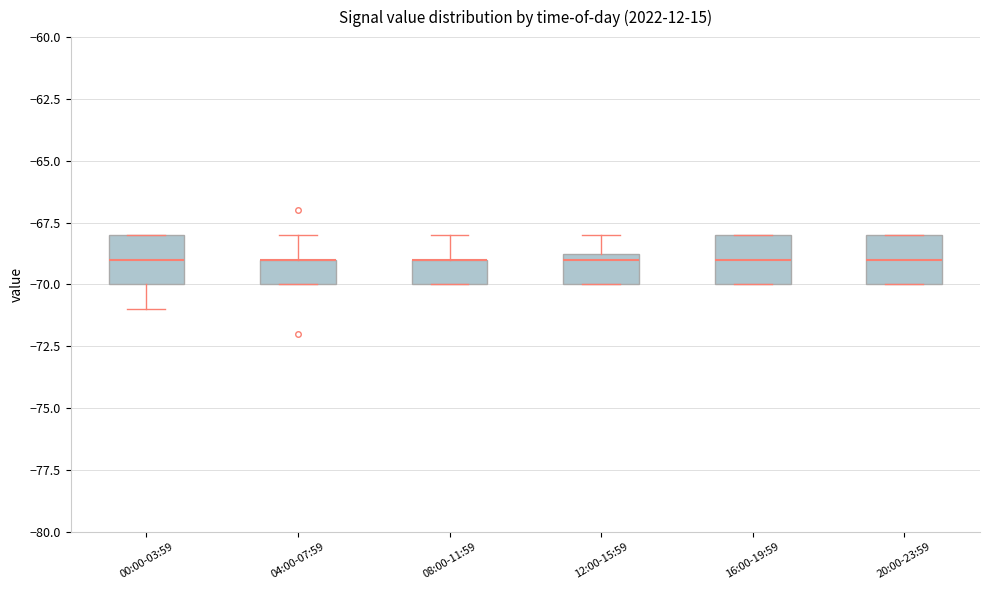

Reading left to right, transcribe this box plot: for each box, give where its median line is, the range the box spans, and where its two whiskers end, as read against the y-axis. The values are not printed on the chart, so give them approximately, as read against the axis.

00:00-03:59: median -69.0, box -70.0 to -68.0, whiskers -71.0 to -68.0
04:00-07:59: median -69.0 (drawn on the box's upper edge), box -70.0 to -69.0, whiskers -70.0 to -68.0
08:00-11:59: median -69.0 (drawn on the box's upper edge), box -70.0 to -69.0, whiskers -70.0 to -68.0
12:00-15:59: median -69.0, box -70.0 to -68.5, whiskers -70.0 to -68.0
16:00-19:59: median -69.0, box -70.0 to -68.0, whiskers -70.0 to -68.0
20:00-23:59: median -69.0, box -70.0 to -68.0, whiskers -70.0 to -68.0